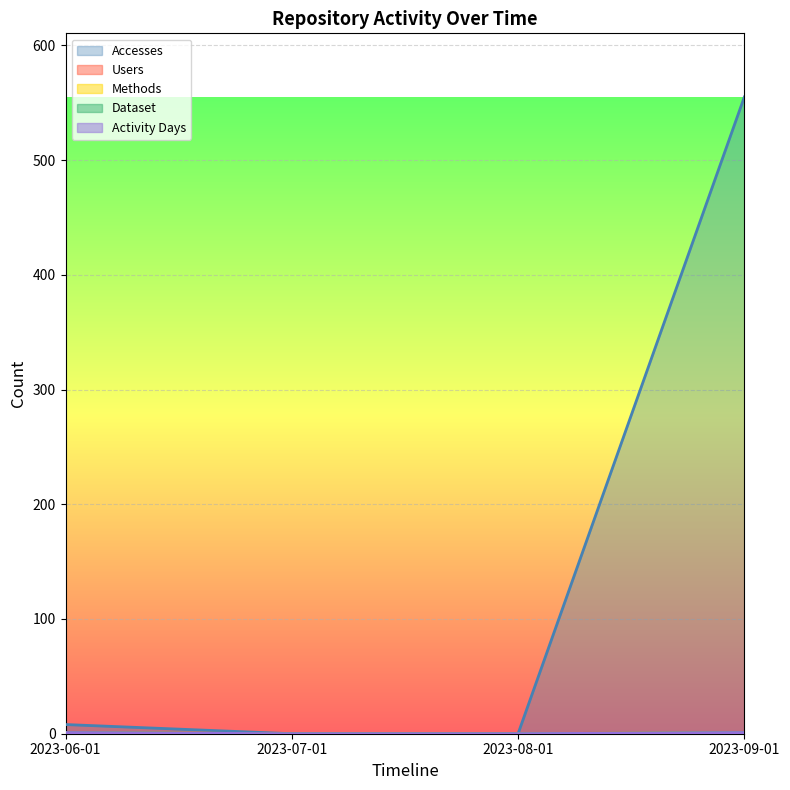

At which label is Activity Days closest to 0?

2023-07-01